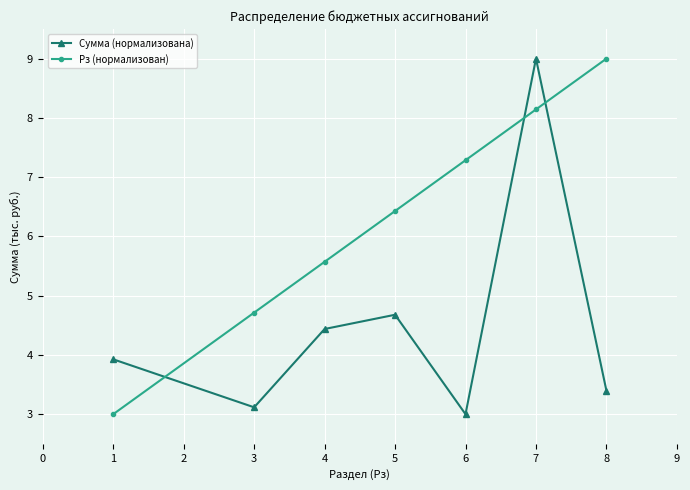

The Рз (нормализован) series shows 3.0 at 1. True or false?

True